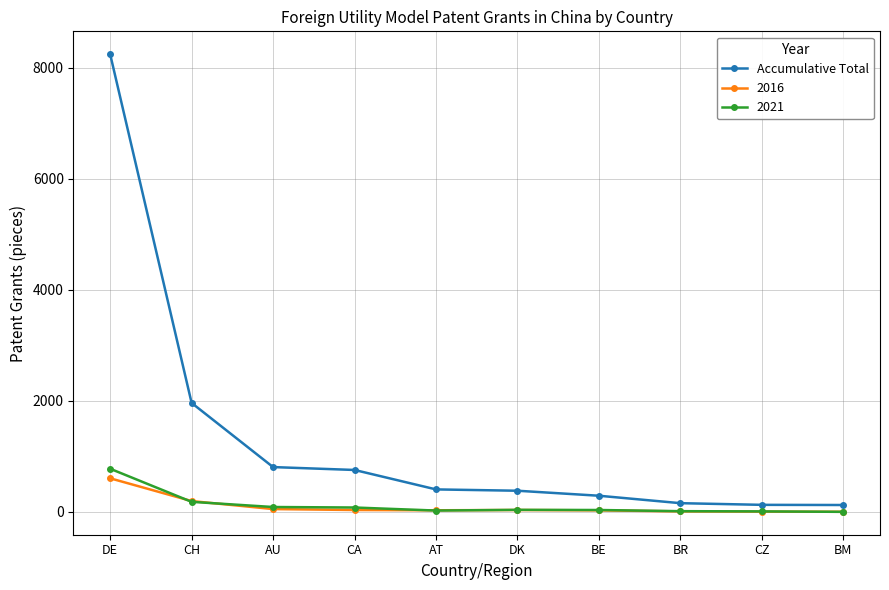

Where is Accumulative Total nearest to the value 4182?

CH